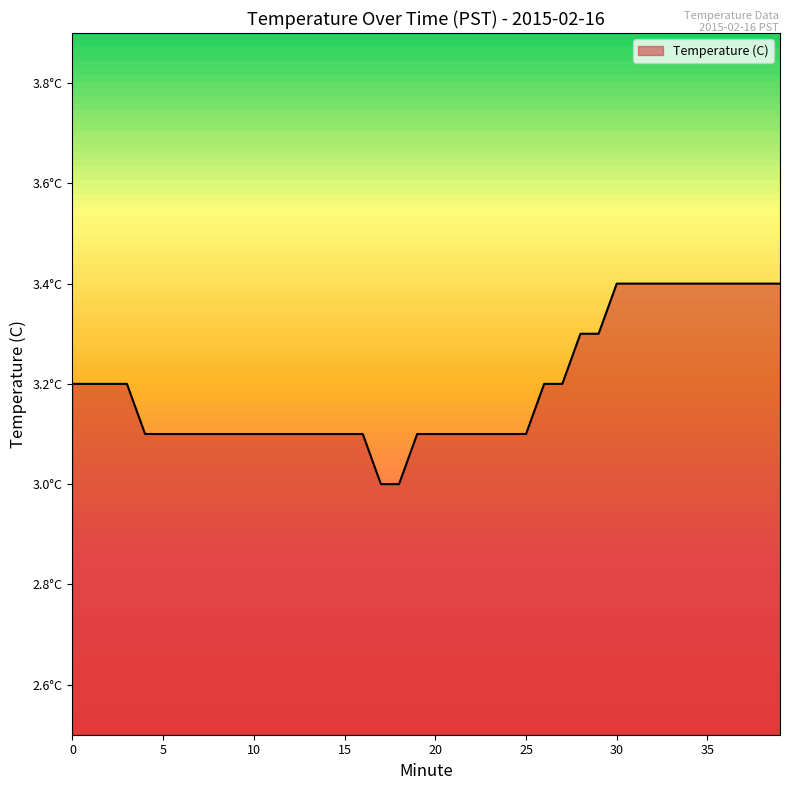

What is the value of the 35th point from the left?

3.4